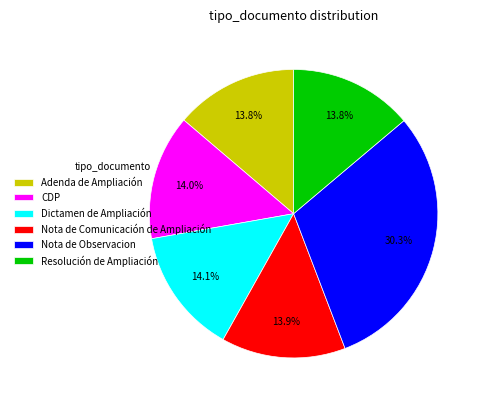

What is the ratio of the value at Nota de Comunicación de Ampliación to the value at Resolución de Ampliación?

1.0